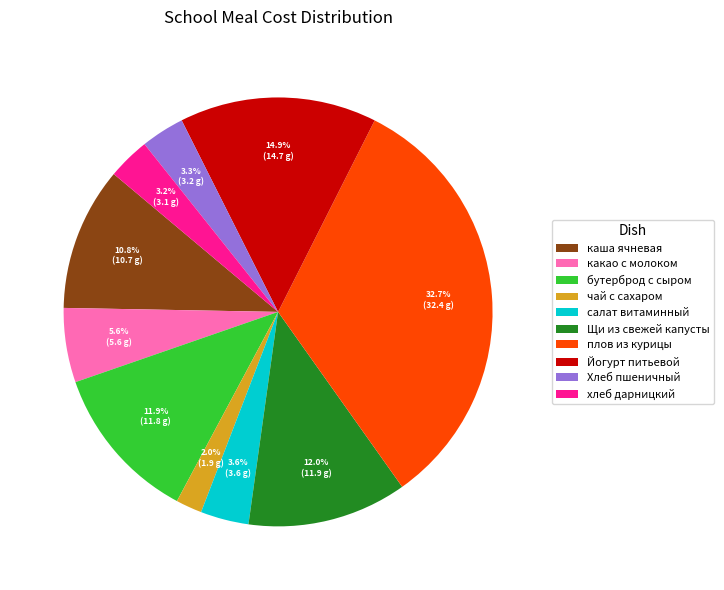

Which category has the biggest portion of the pie?

плов из курицы